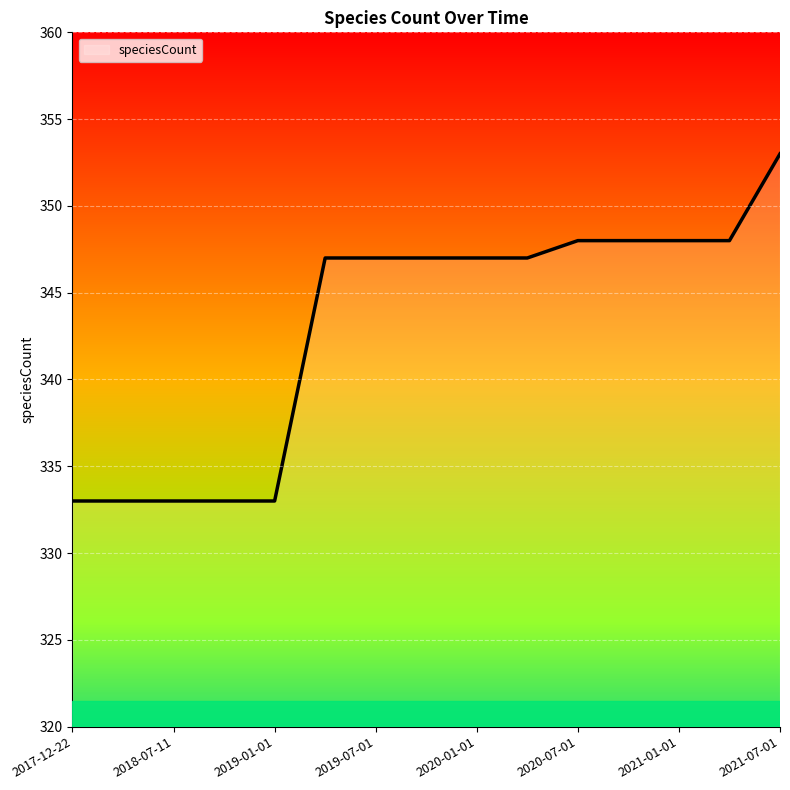

What is the difference between the maximum and minimum values?

20